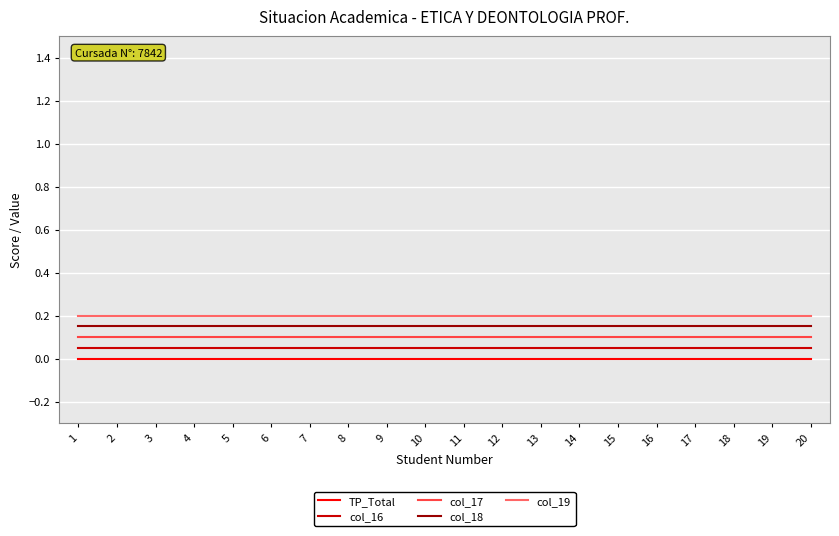

True or false: TP_Total and col_18 cross at least once.

False